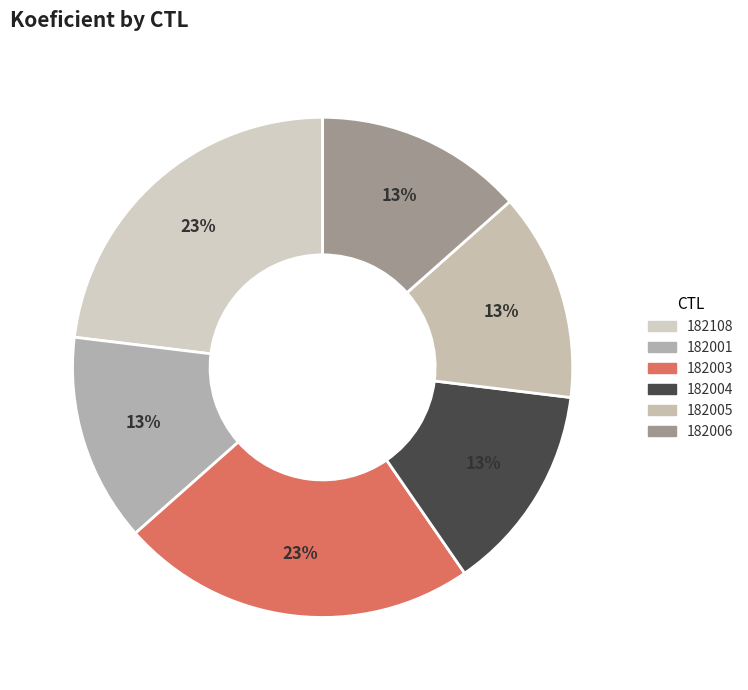

The 182005 slice represents 24% of the pie. True or false?

False